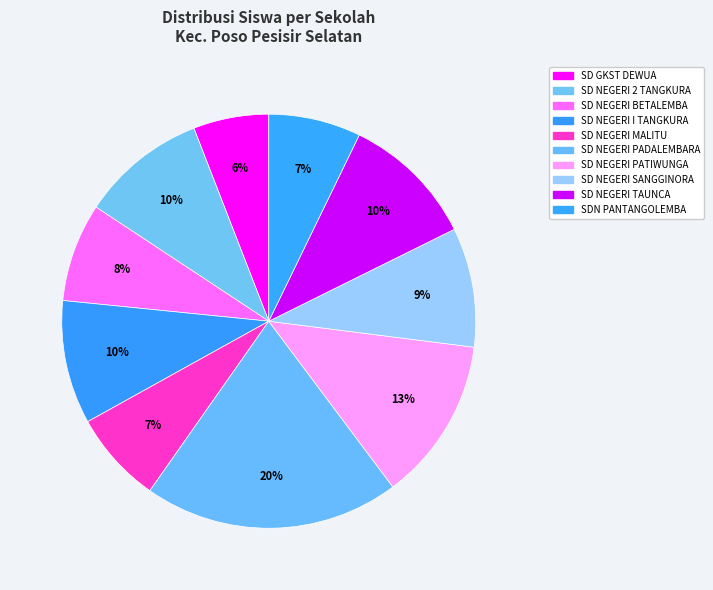

What is the change in value from SD NEGERI PATIWUNGA to SD NEGERI TAUNCA?

-14